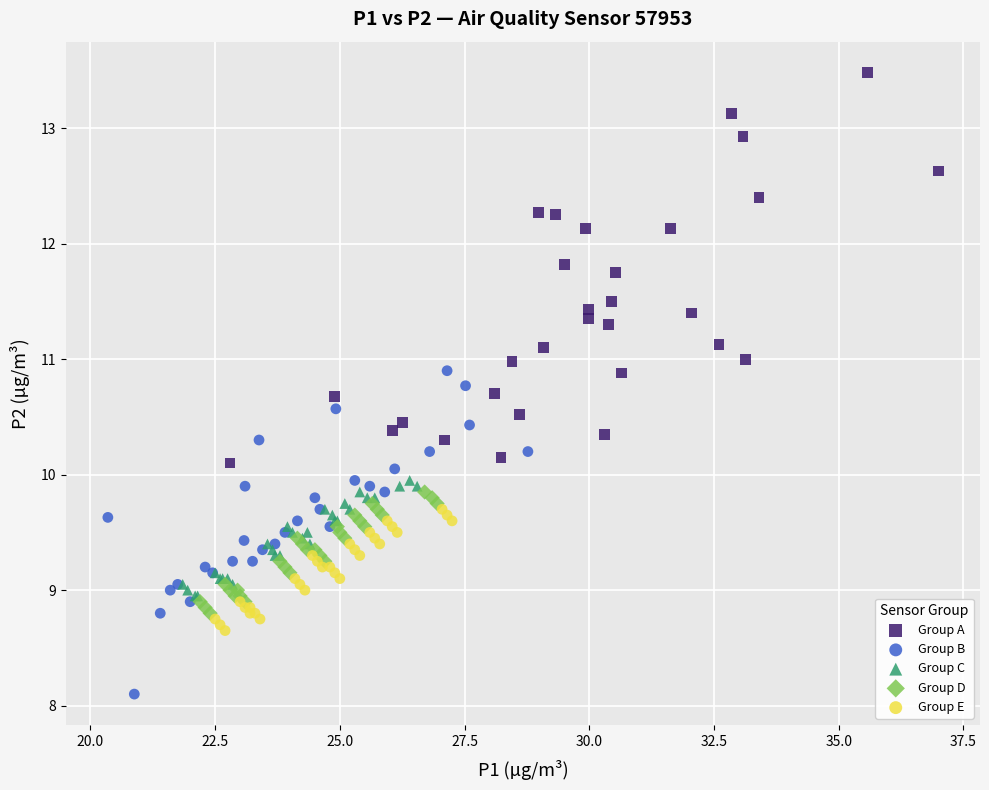

Which series contains the lowest Y value?

Group B